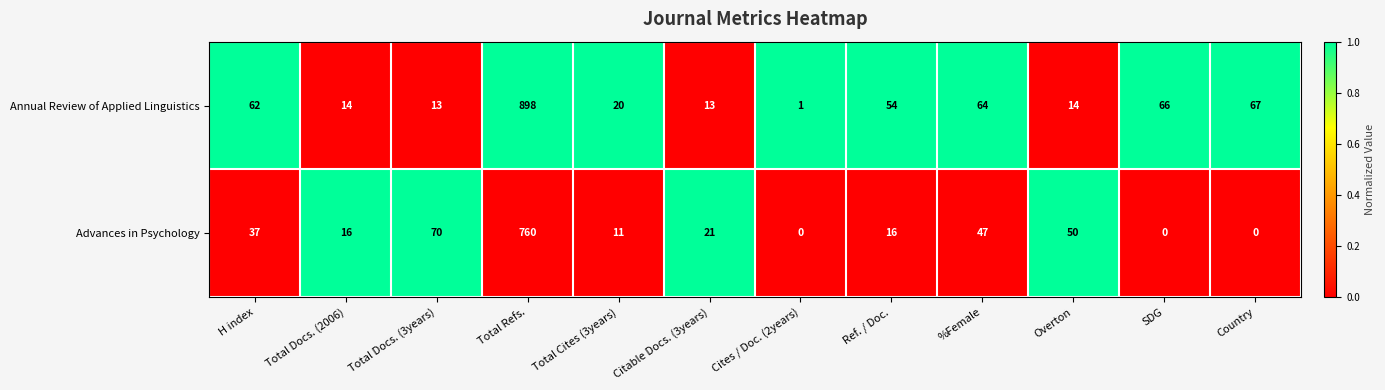

True or false: Annual Review of Applied Linguistics has a value of 898 at Total Refs..

True